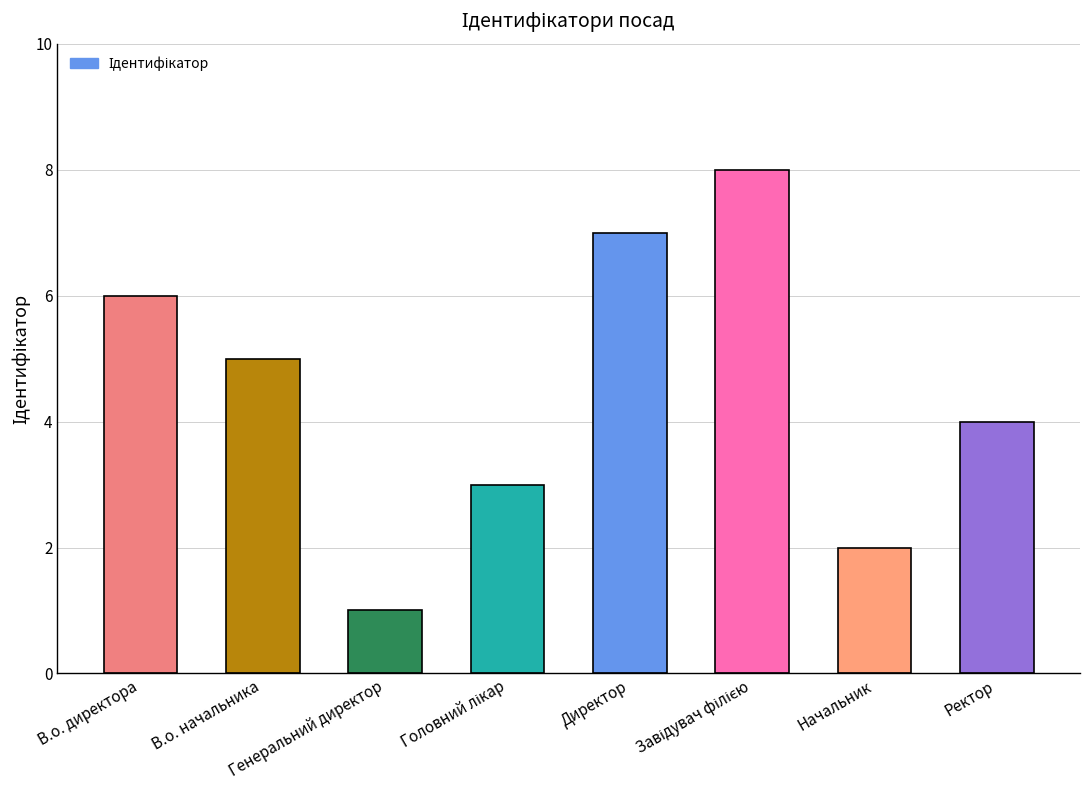

At which label does the data first exceed 5?

В.о. директора